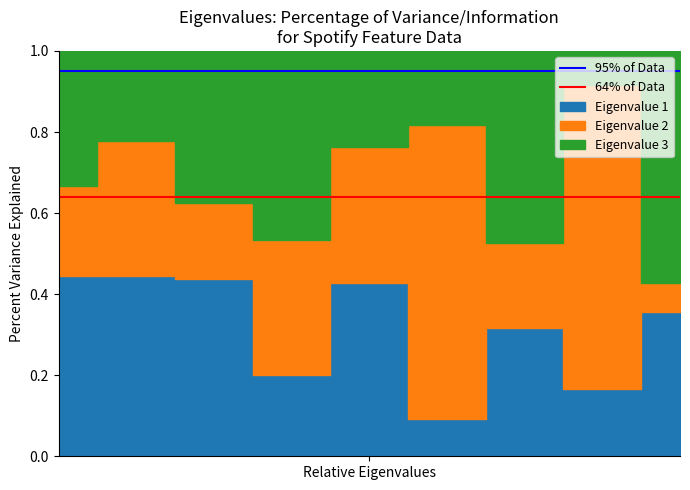

At which label is 64% of Data closest to 0?

Relative Eigenvalues